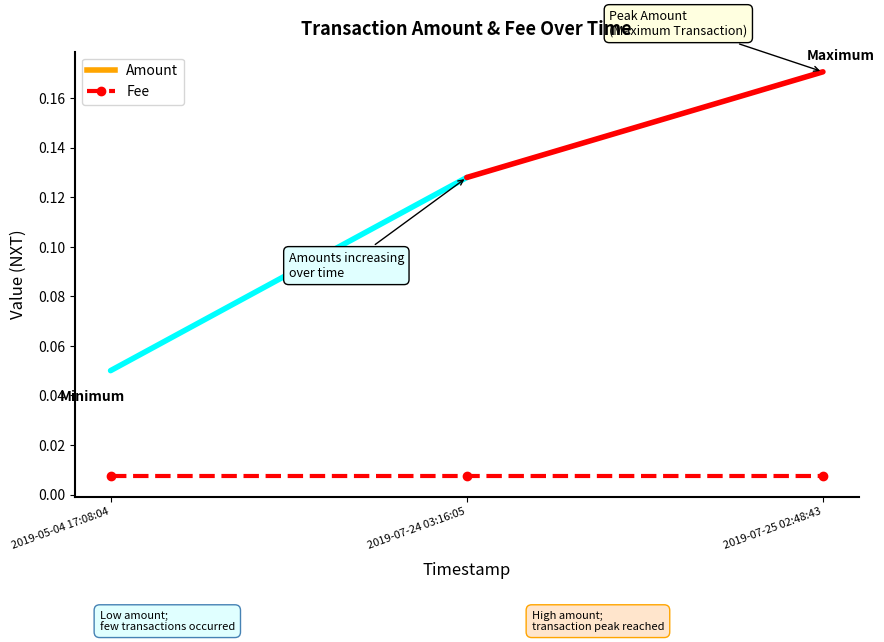

What is the maximum value shown in the chart?

0.2